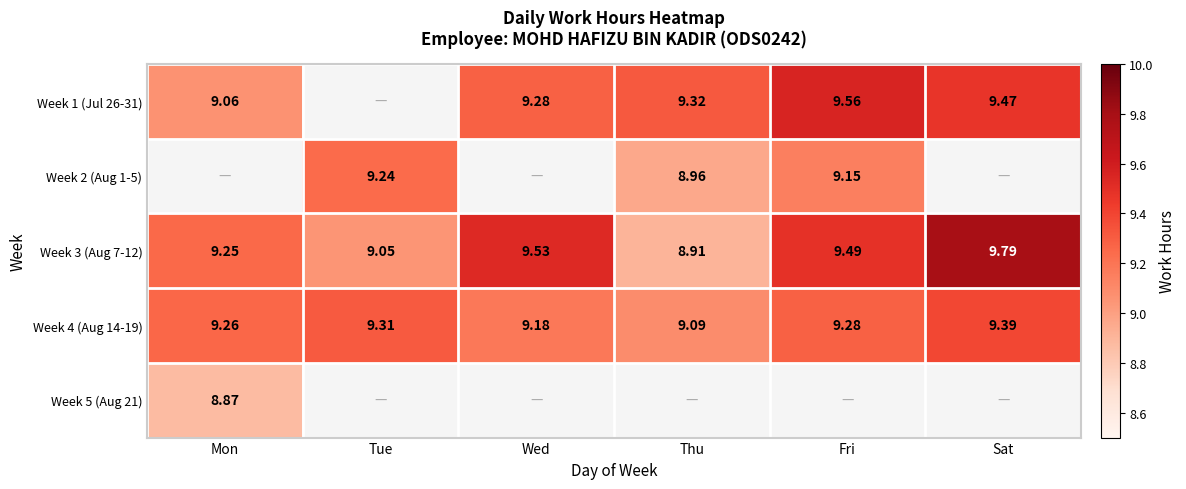

At which label does Week 4 (Aug 14-19) reach its minimum?

Thu